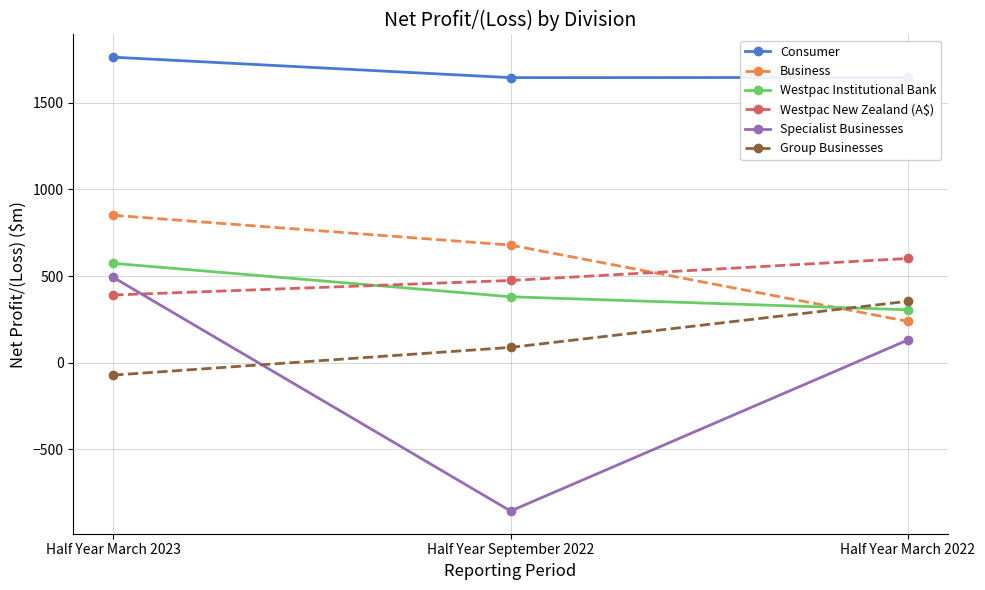

What position from the right is Half Year September 2022?

2